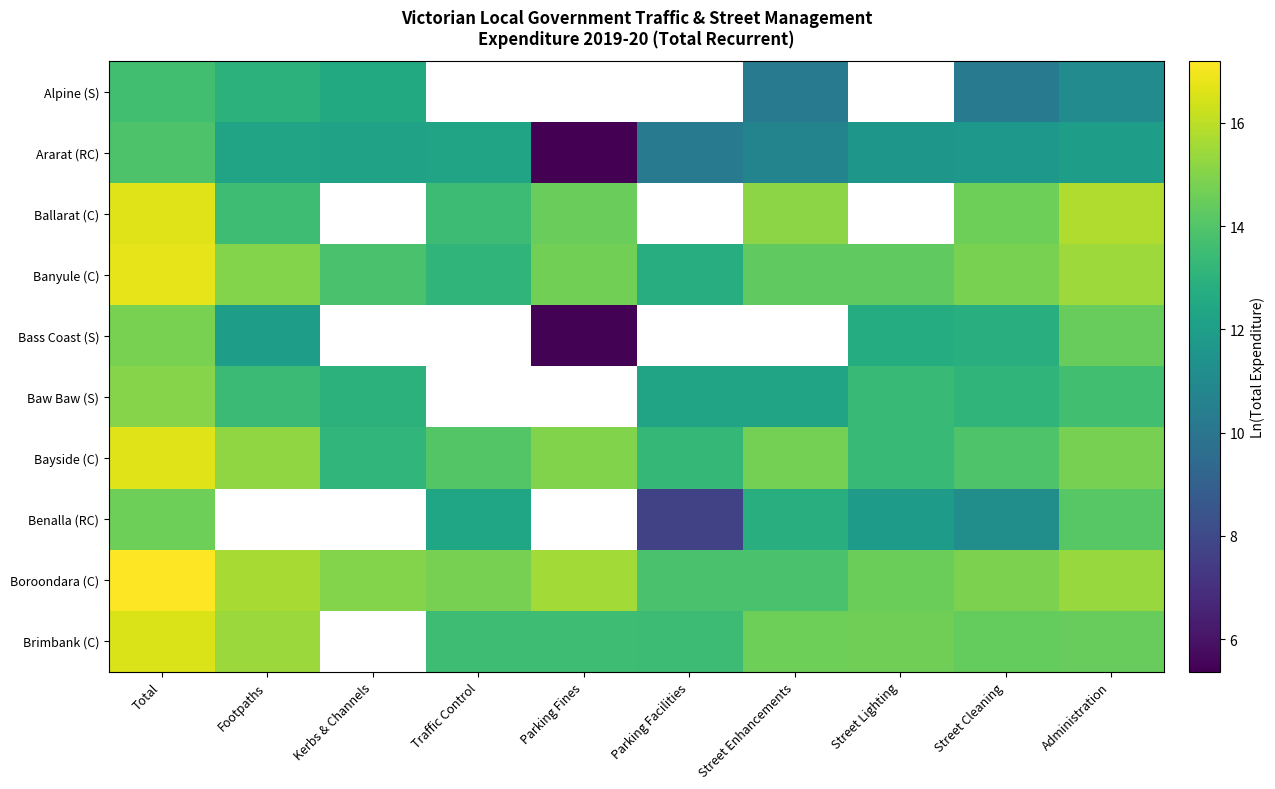

At how many categories does at least one series exceed 12?

10